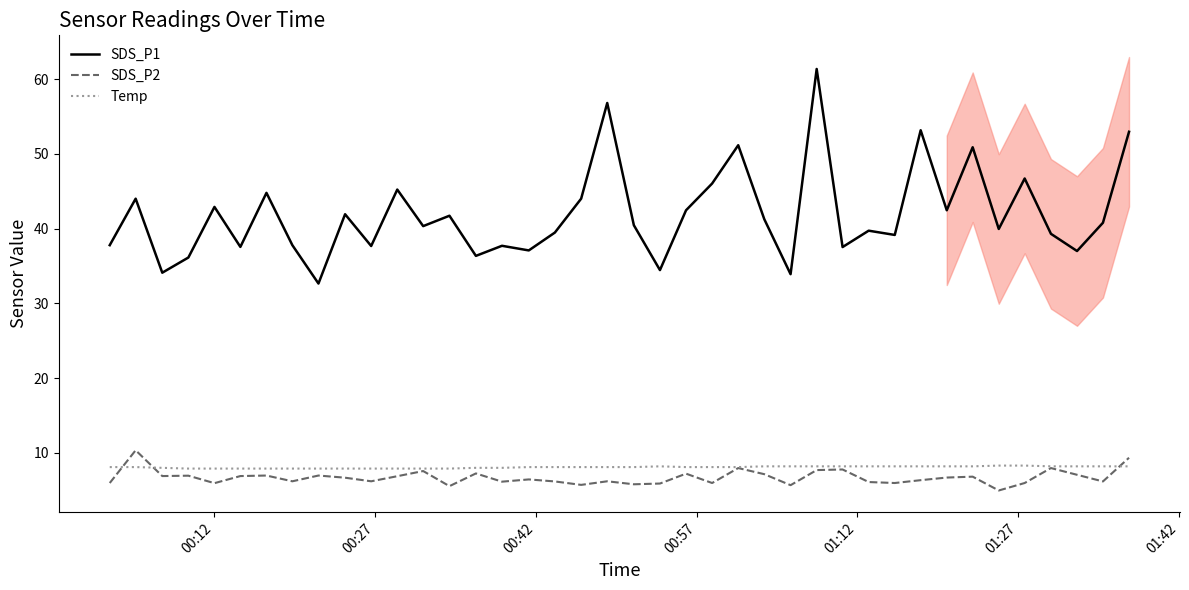

True or false: SDS_P2 and SDS_P1 cross at least once.

False